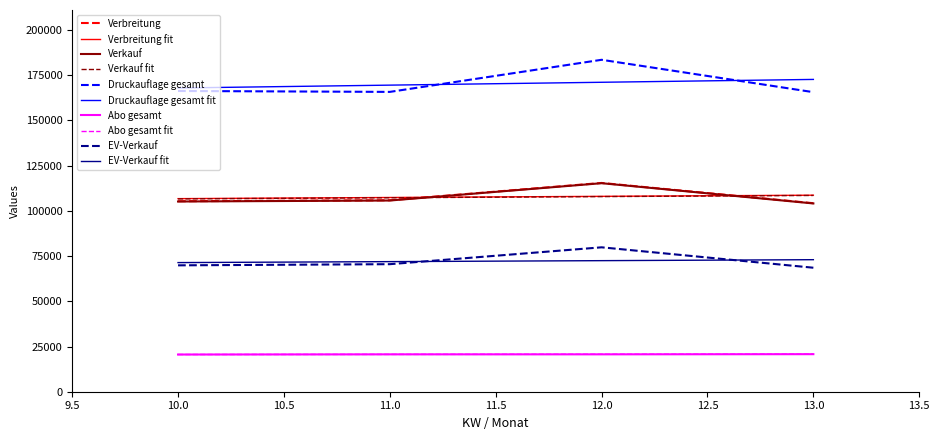

At which category is the sum across all series the highest?

12.0